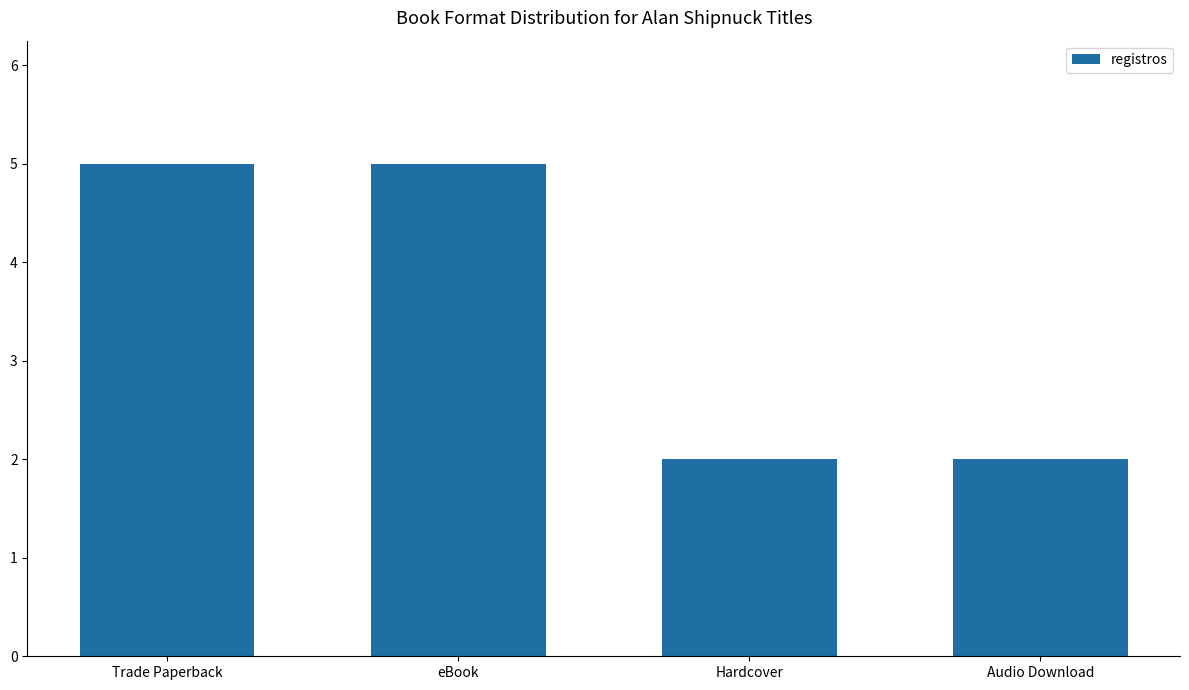

What is the difference between the second highest and minimum values?

3